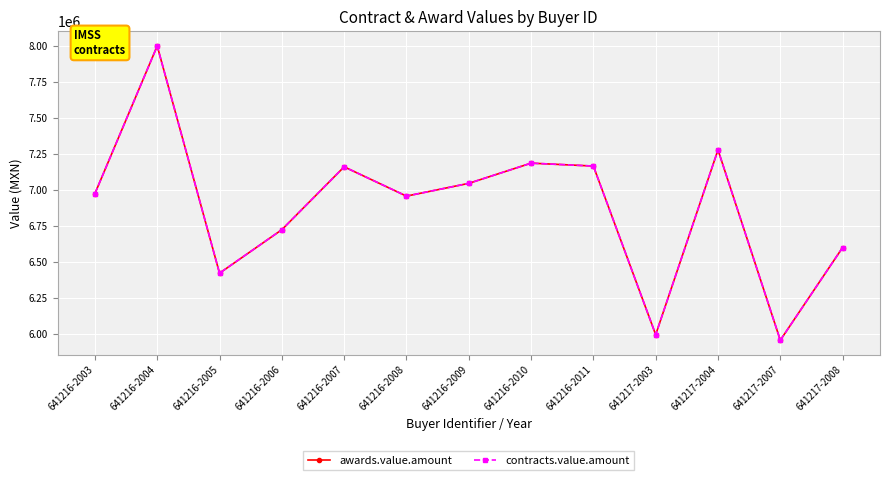

Does the chart have visible grid lines?

Yes